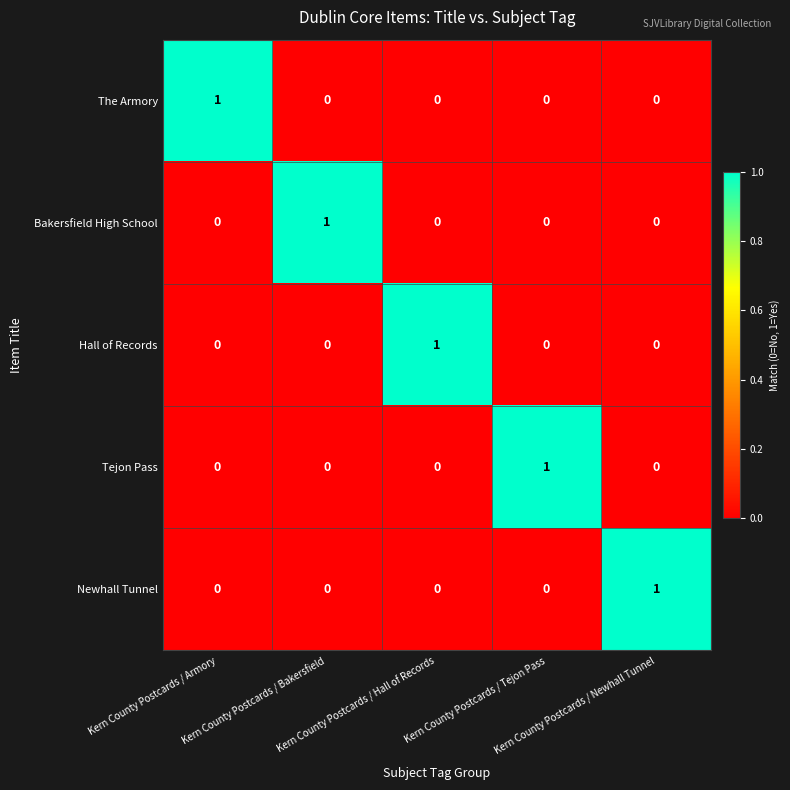

How many values in the Newhall Tunnel series exceed 0?

1